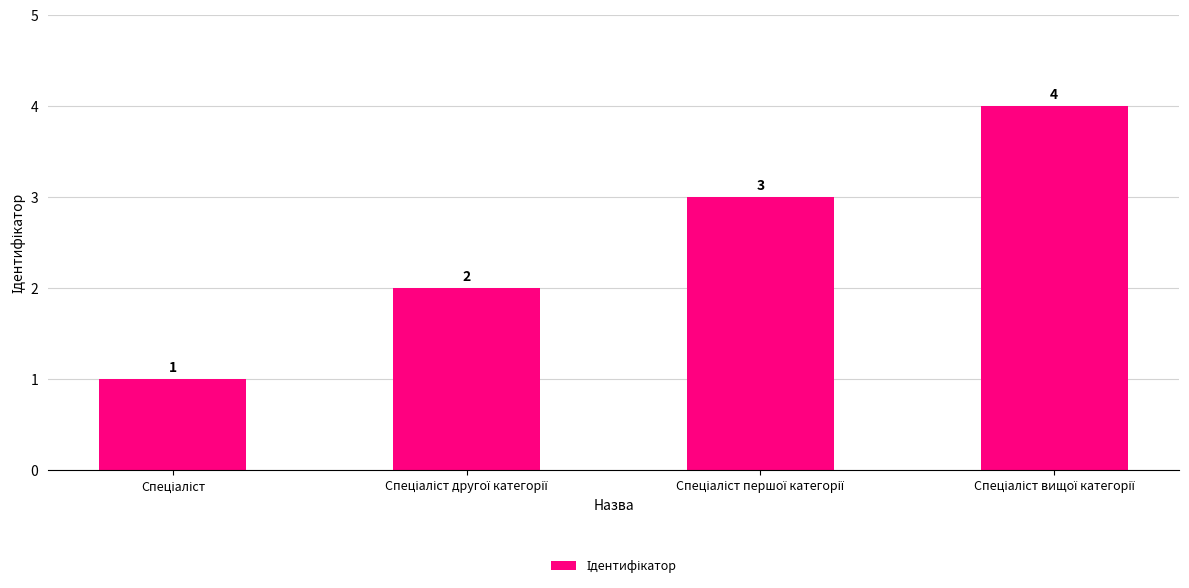

What is the value of the 1st bar from the left?

1